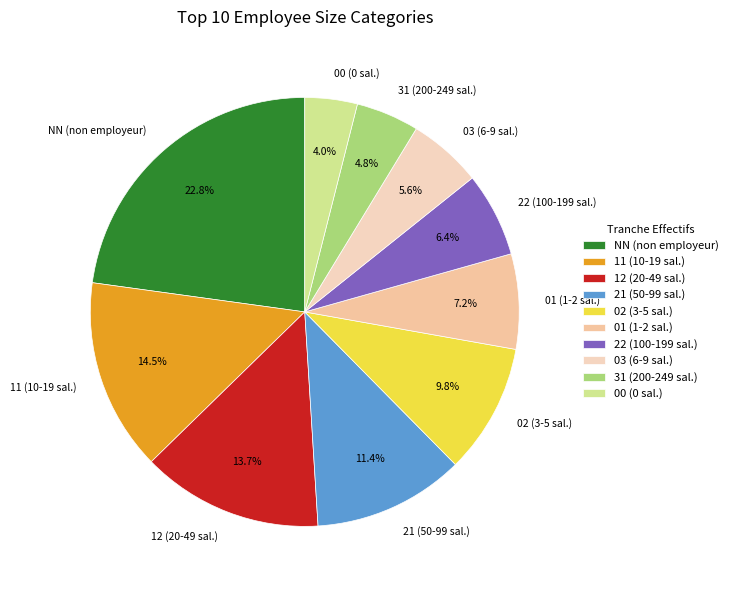

How many slices are in this pie chart?

10